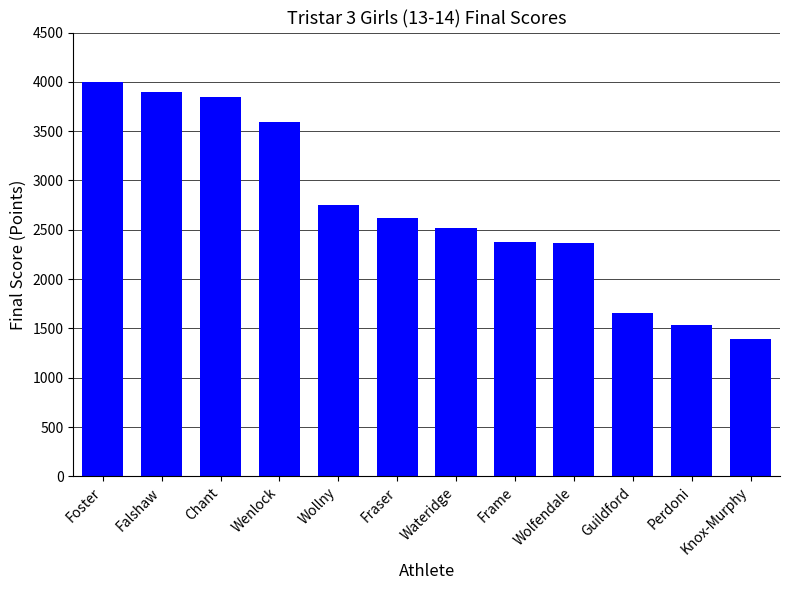

What is the label of the 12th bar from the left?

Knox-Murphy